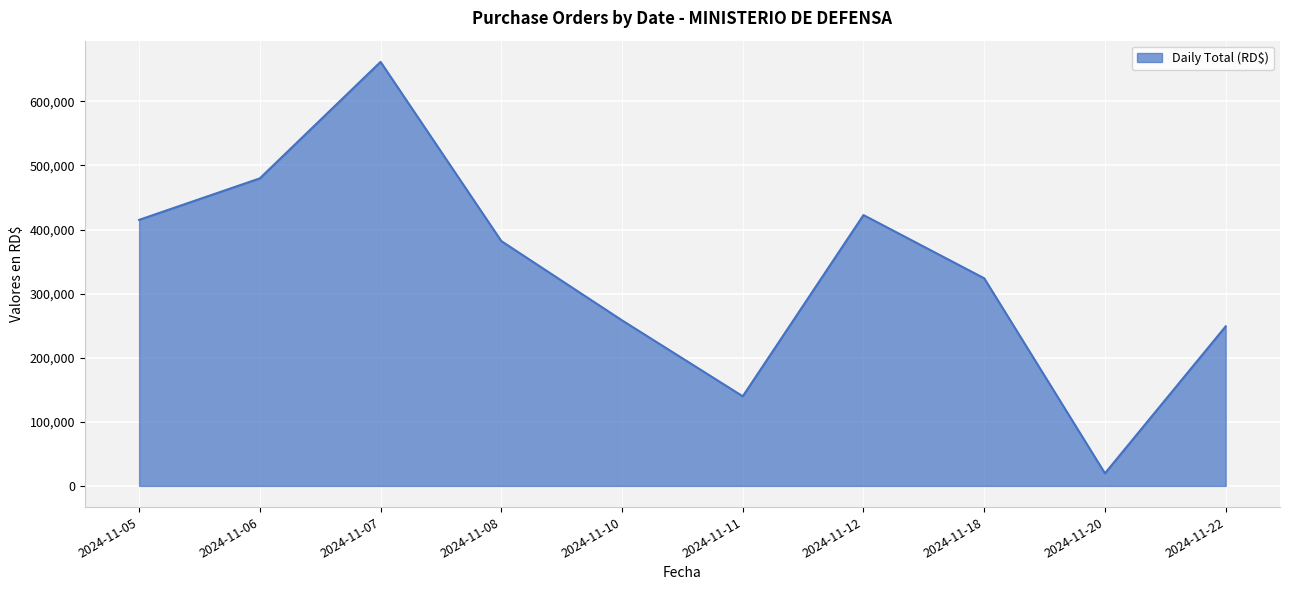

Reading left to right, list all the values displayed in this chart.

415098.6	479865.4	661617.2	382014.1	258297.0	139830.0	422590.0	323914.2	19588.0	248921.0